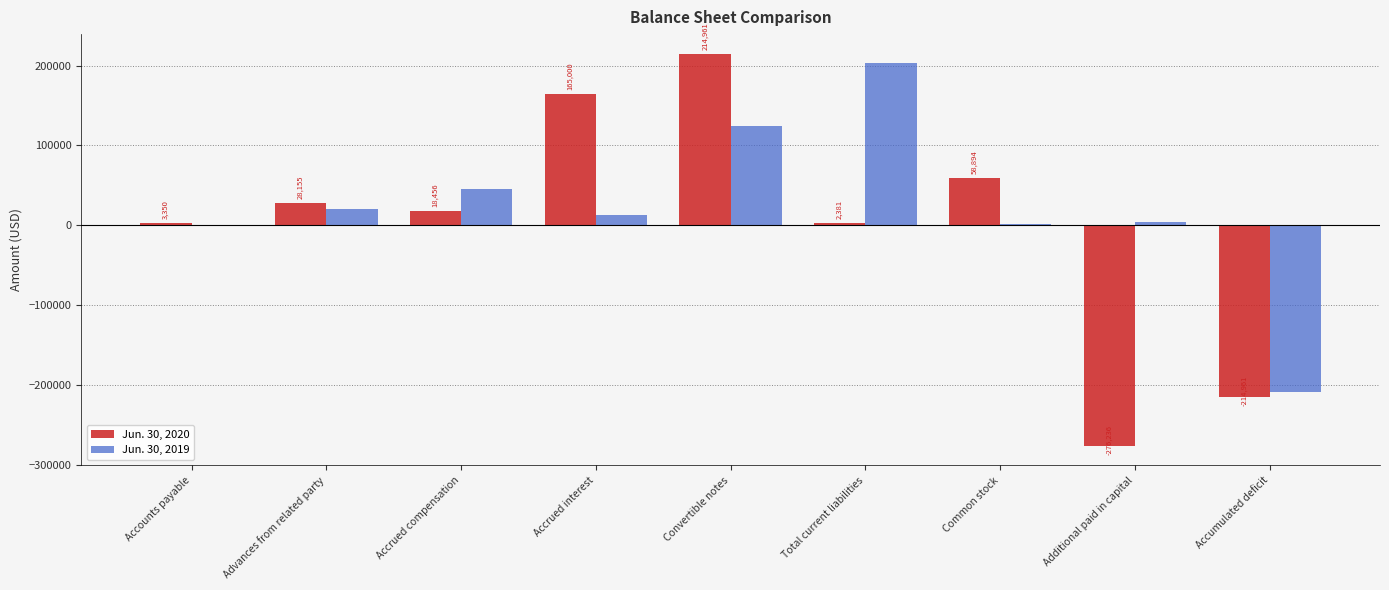

The Jun. 30, 2020 series shows 95230 at Common stock. True or false?

False